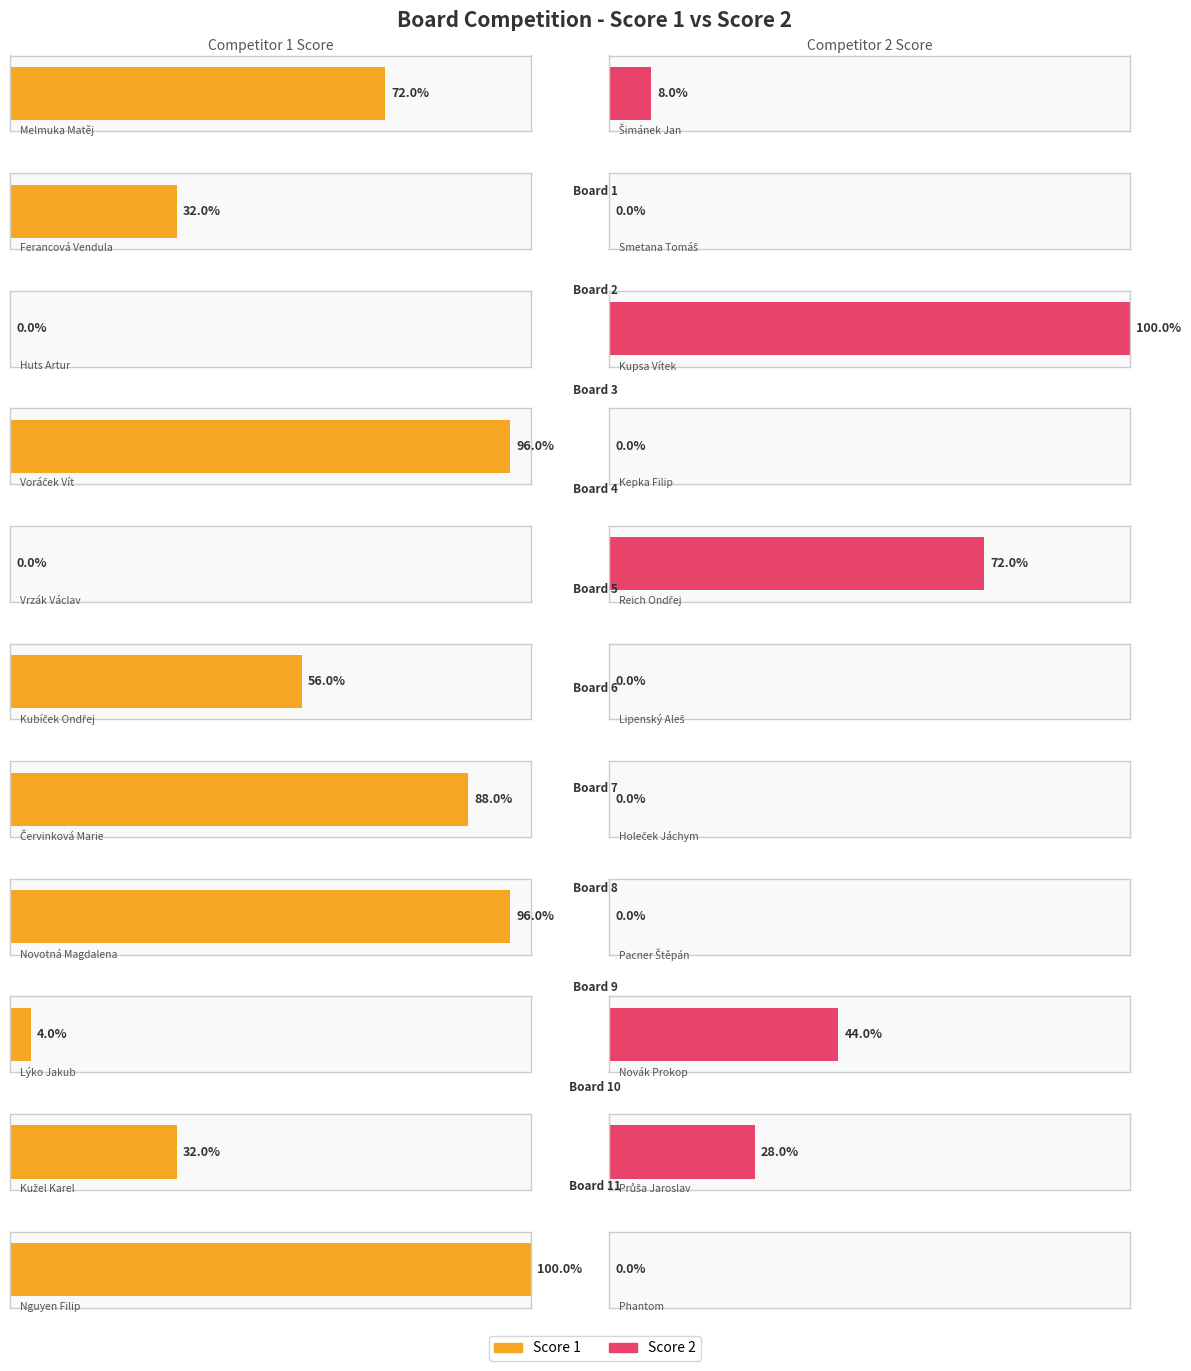

At which category is the sum across all series the highest?

3